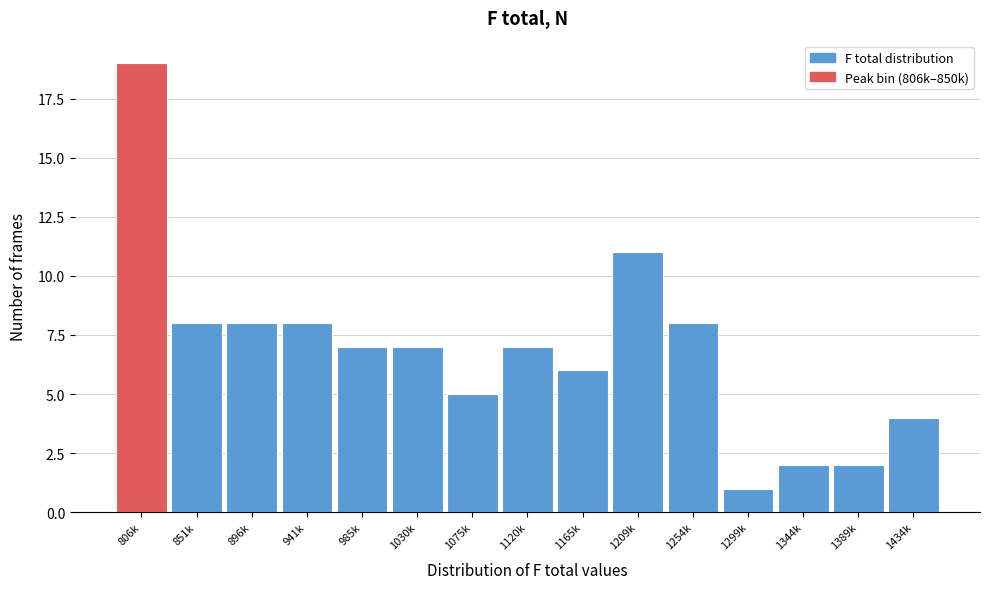

Reading left to right, what are all the values shown in this chart?

19	8	8	8	7	7	5	7	6	11	8	1	2	2	4